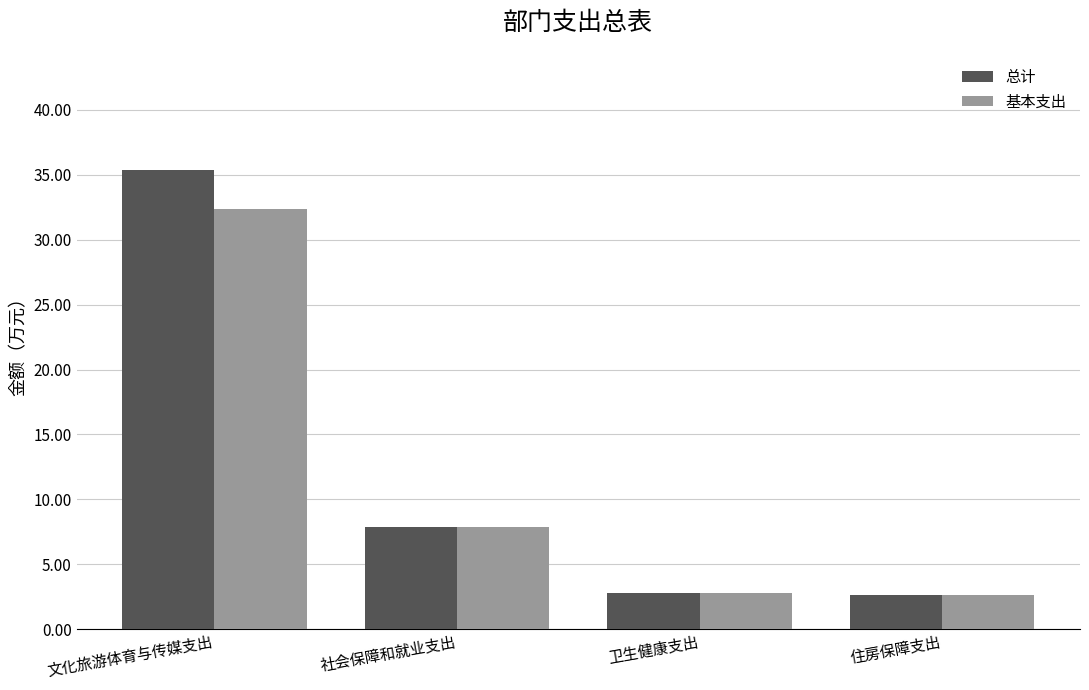

The 总计 series shows 19.0 at 文化旅游体育与传媒支出. True or false?

False